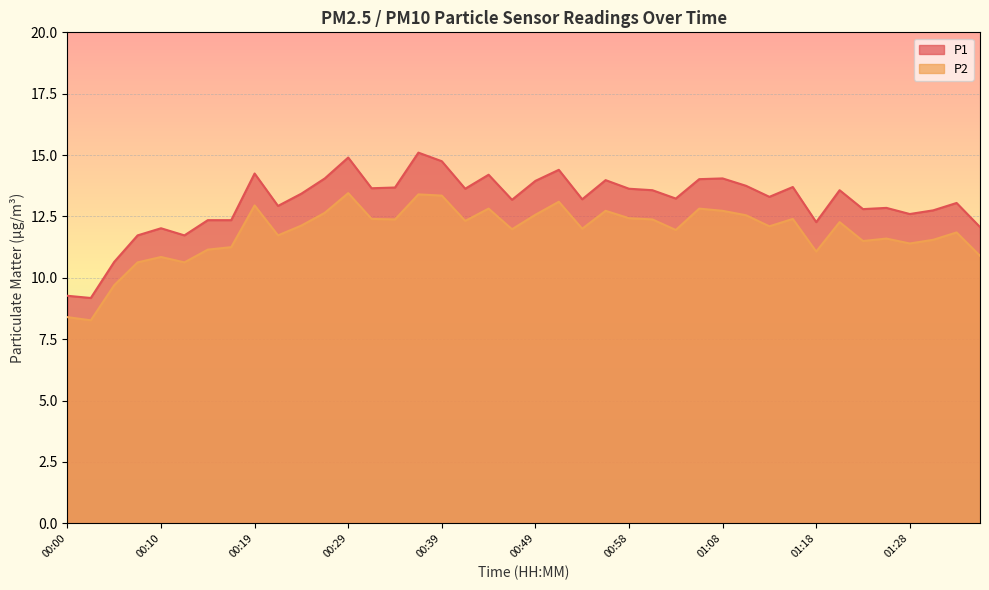

In P2, how many points are higher than both neighbors (excluding endpoints)?

12